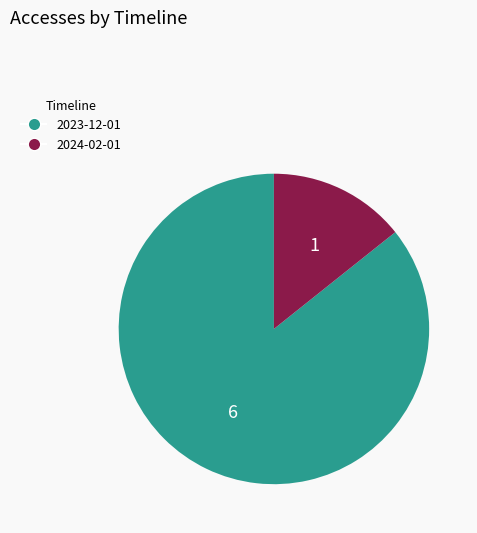

Which category accounts for the majority?

2023-12-01